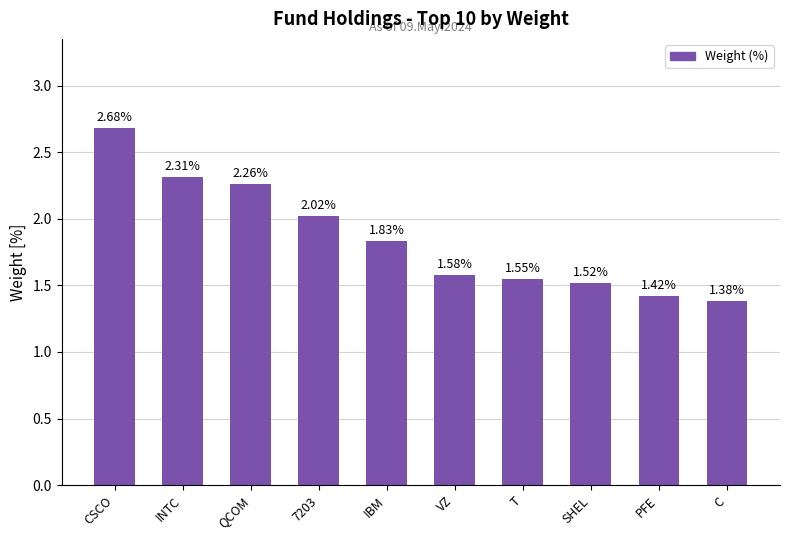

What is the label of the 7th bar from the left?

T